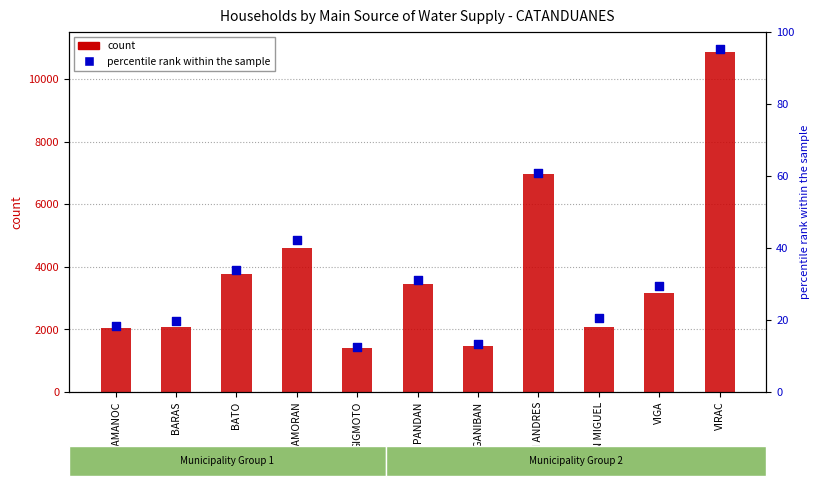

Which series reaches the maximum Y coordinate?

Protected spring